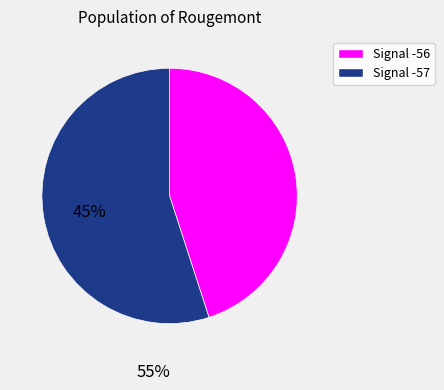

Does any single category account for the majority?

Yes